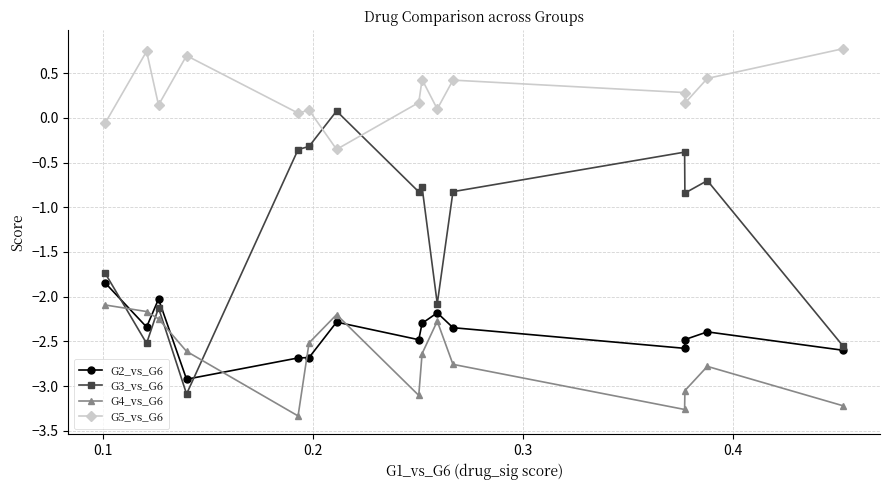

True or false: G4_vs_G6 and G2_vs_G6 cross at least once.

True